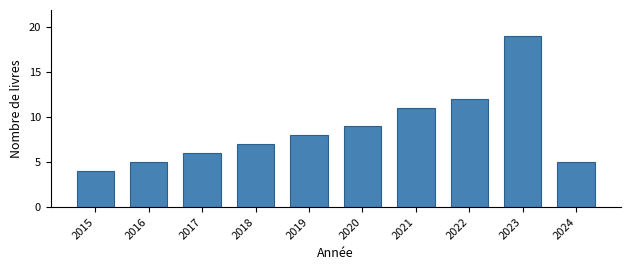

Reading left to right, list all the values displayed in this chart.

4	5	6	7	8	9	11	12	19	5